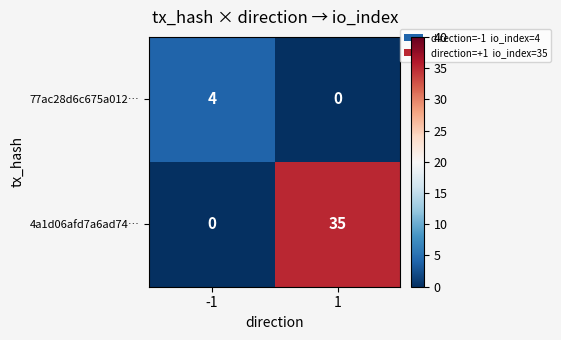

Reading left to right, list all the values displayed in this chart.

77ac28d6c675a012…: -1=4	1=0
4a1d06afd7a6ad74…: -1=0	1=35